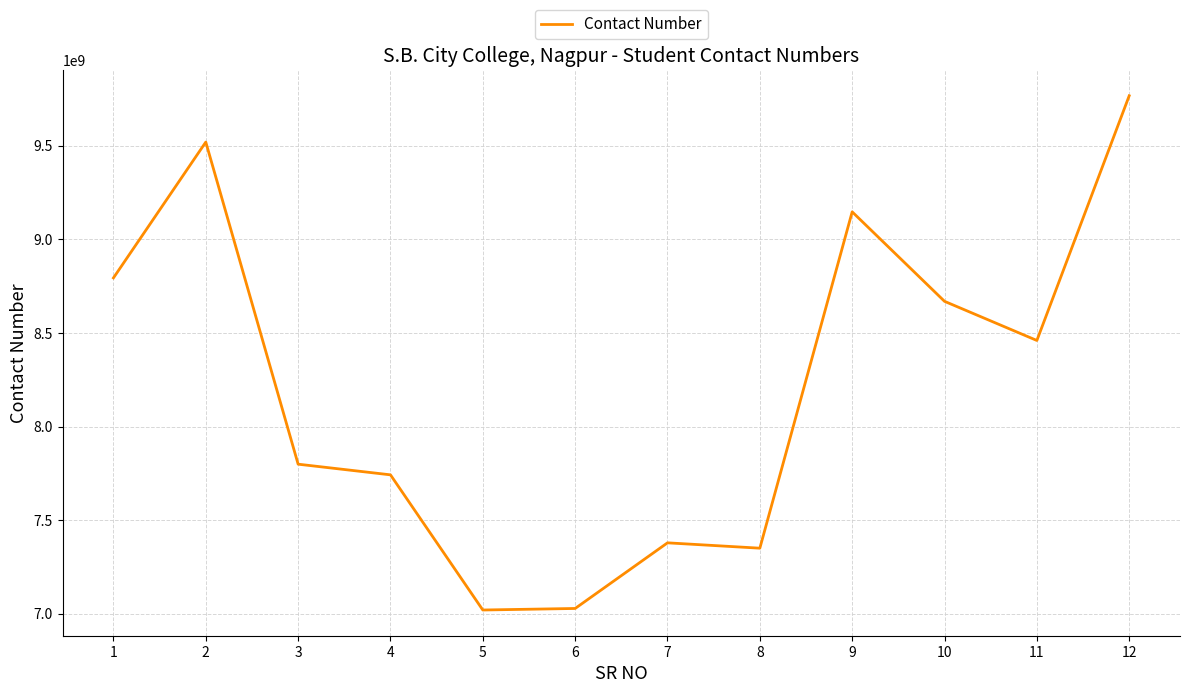

True or false: the data shows 12796477876 at 7.

False